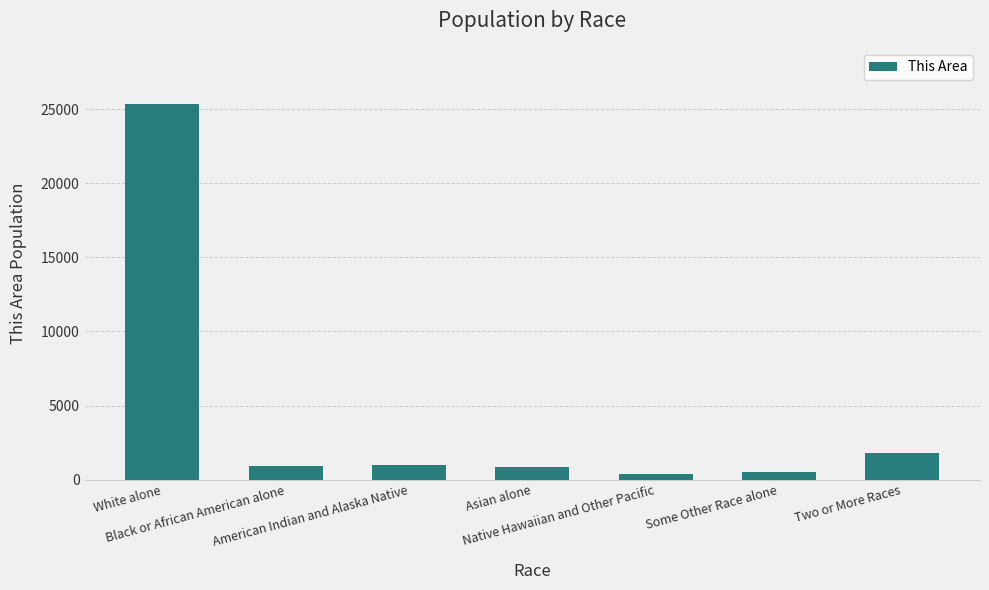

What is the label of the 1st bar from the left?

White alone